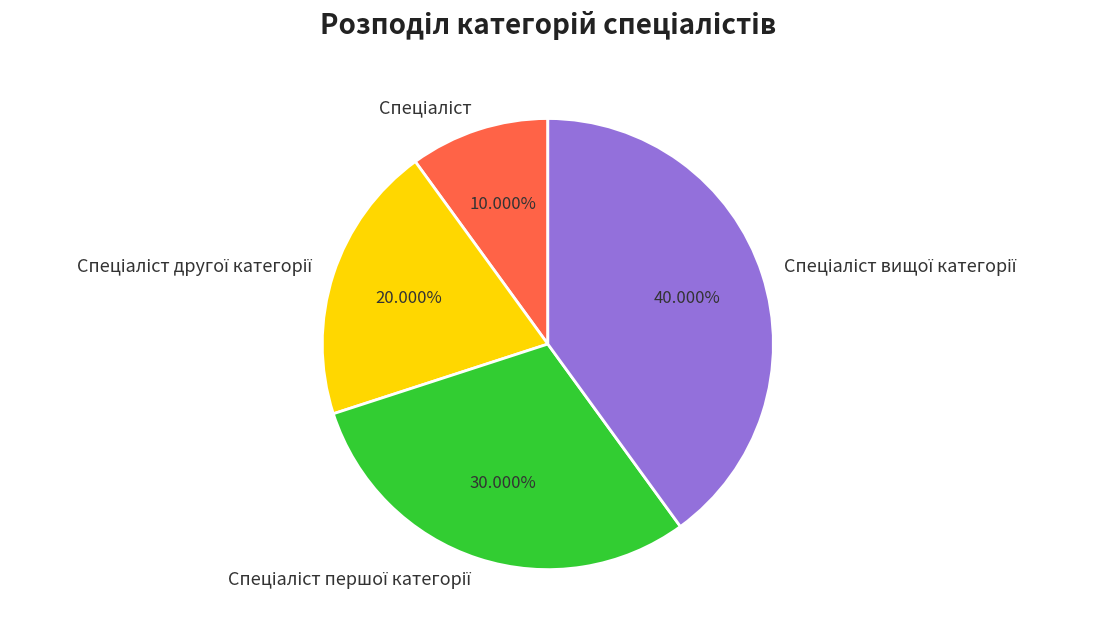

Is there a majority slice in this chart?

No